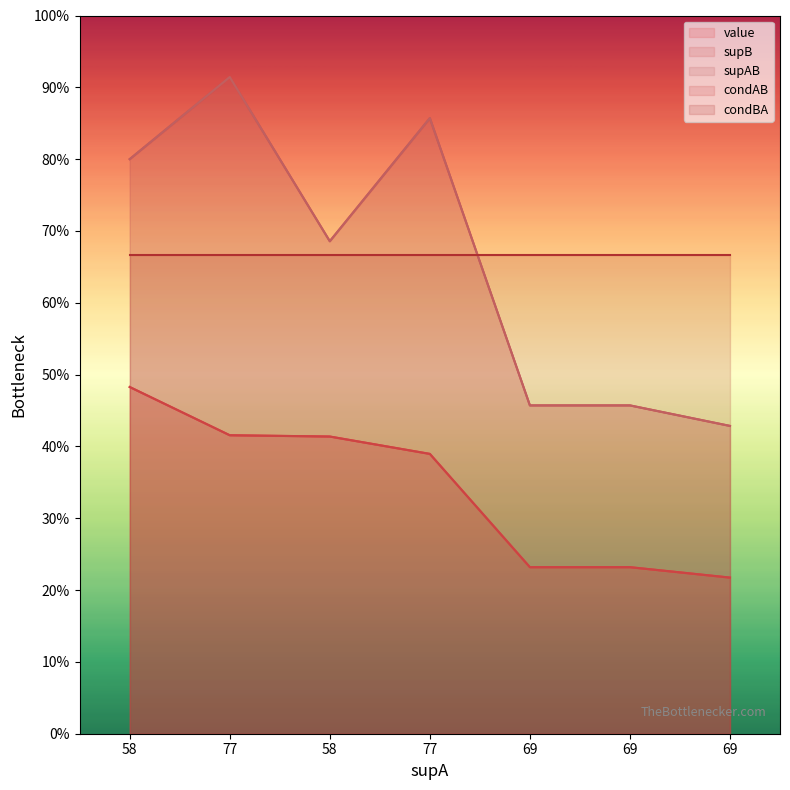

What is the minimum value shown in the chart?

0.2